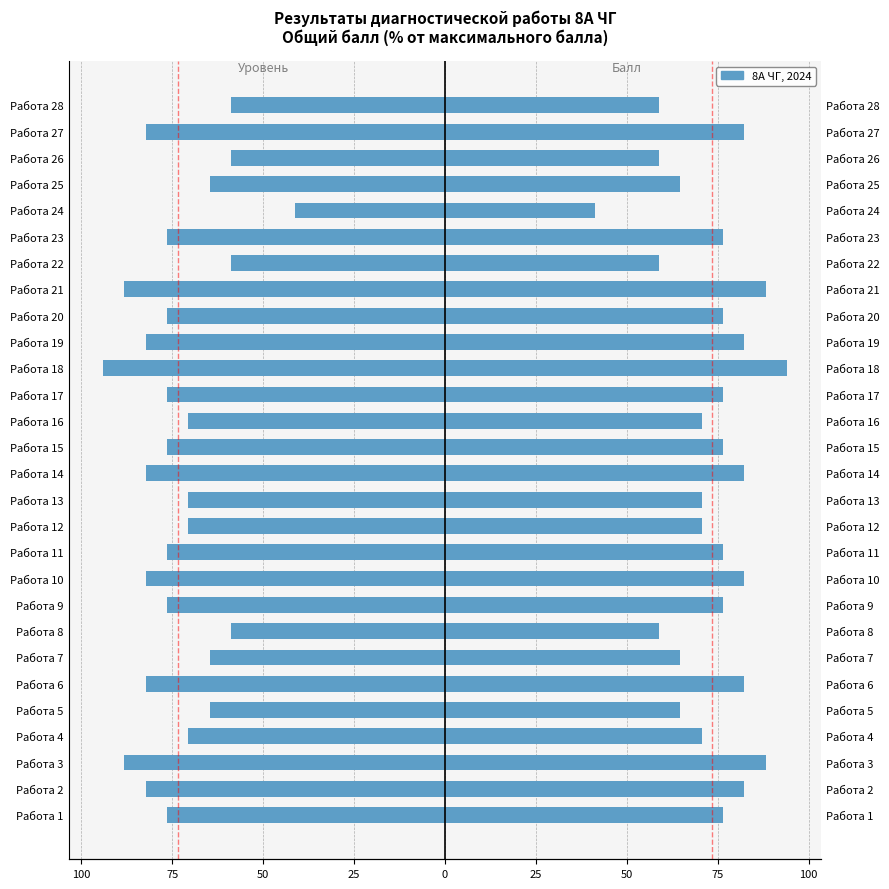

How many values exceed -76?

12